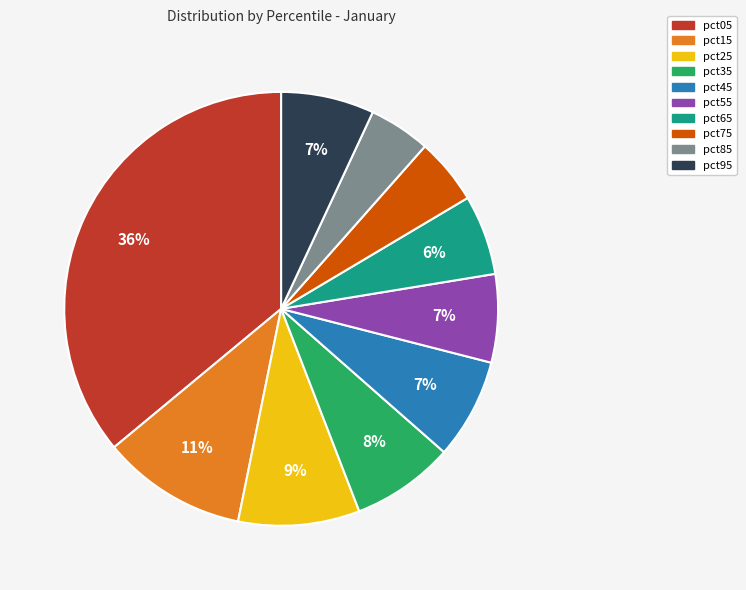

Is the sum of pct25 and pct65 greater than half?

No